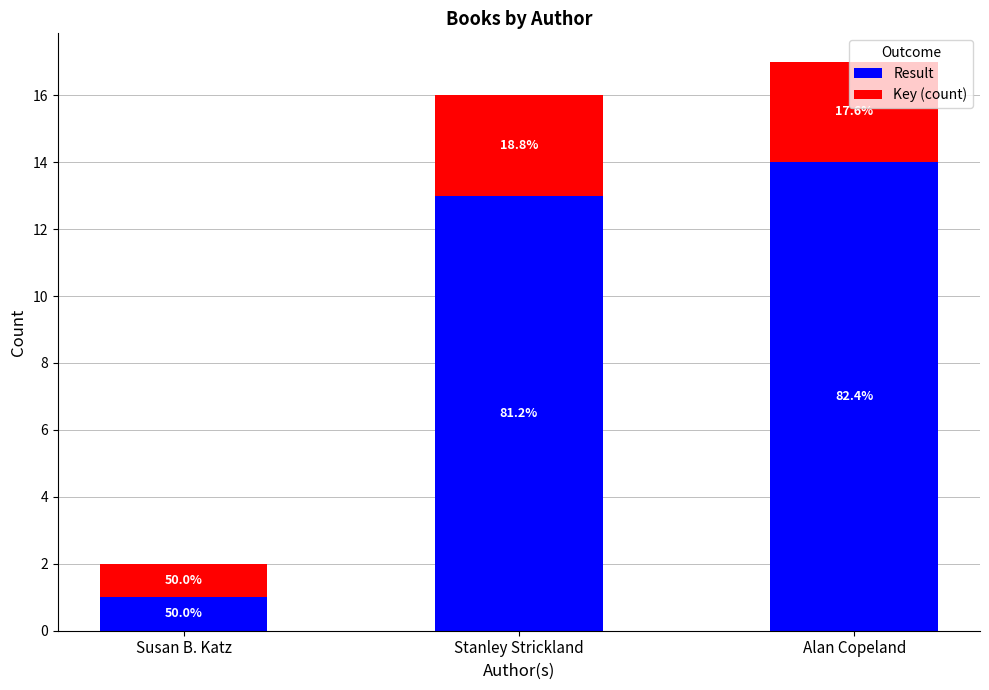

What is the label of the 3rd bar from the right?

Susan B. Katz